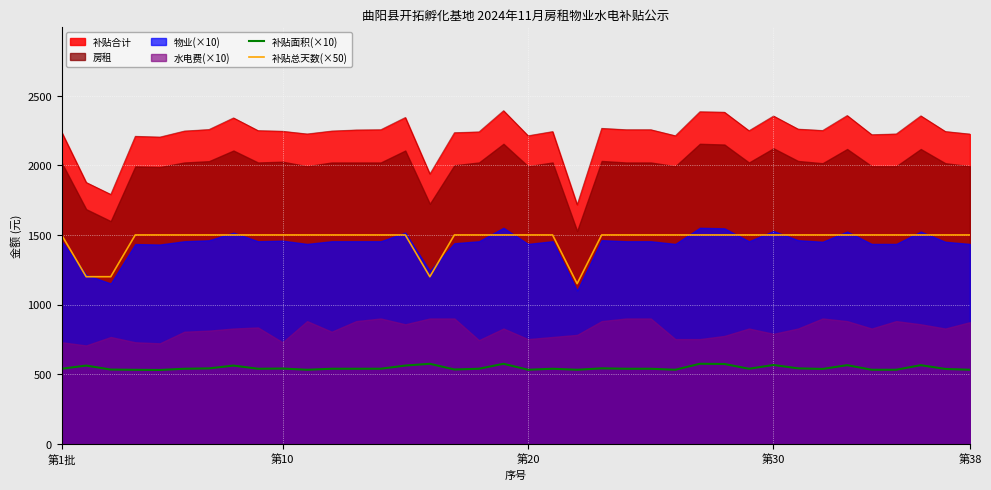

What is the value of the 补贴面积(×10) point at the 25th from the left?

538.8